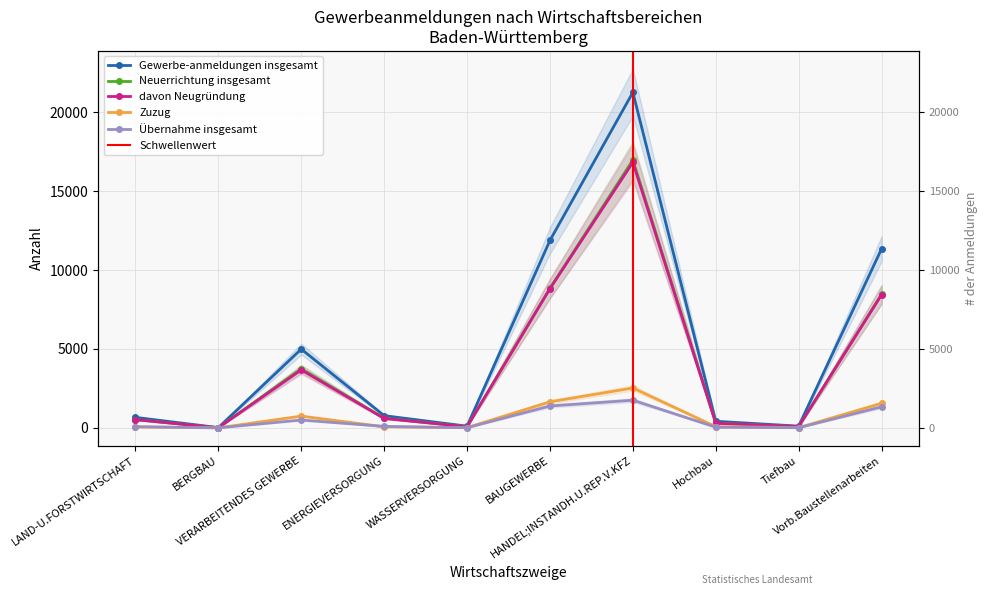

What is the sum of all Zuzug values?

6739